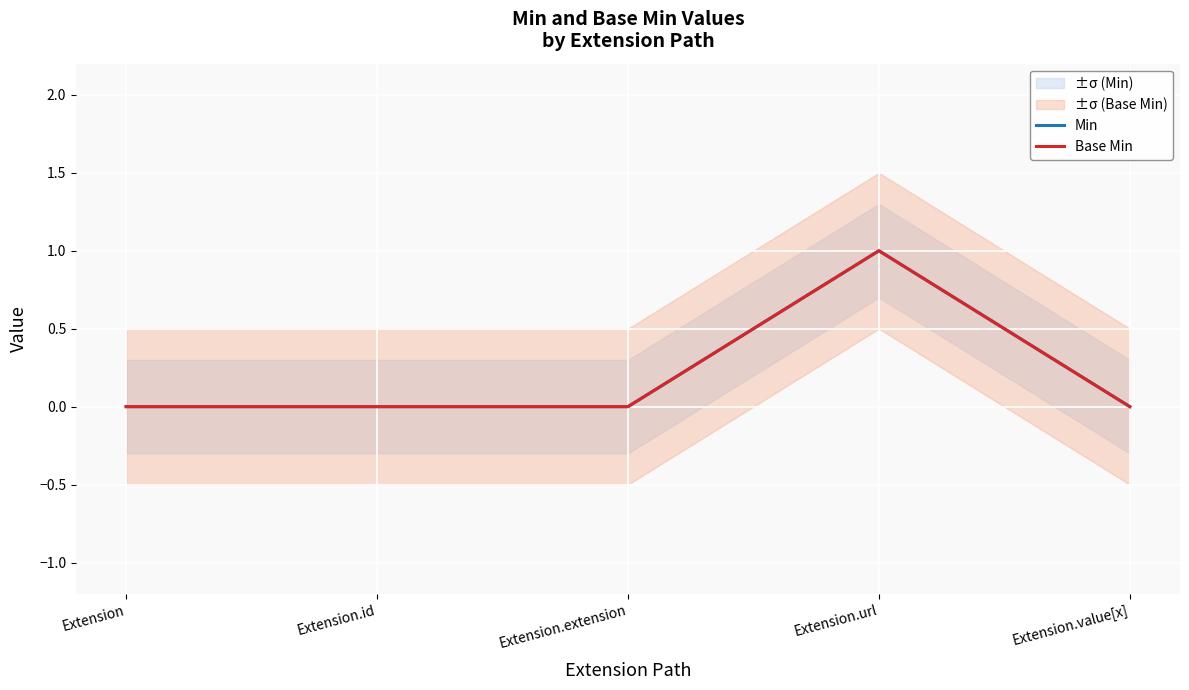

What position from the left is Extension.id?

2